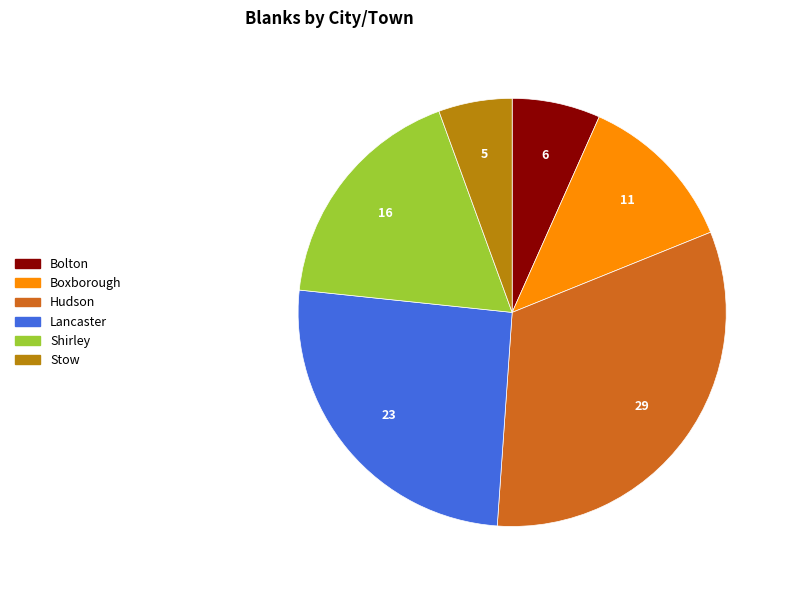

Count the number of slices in the pie.

6